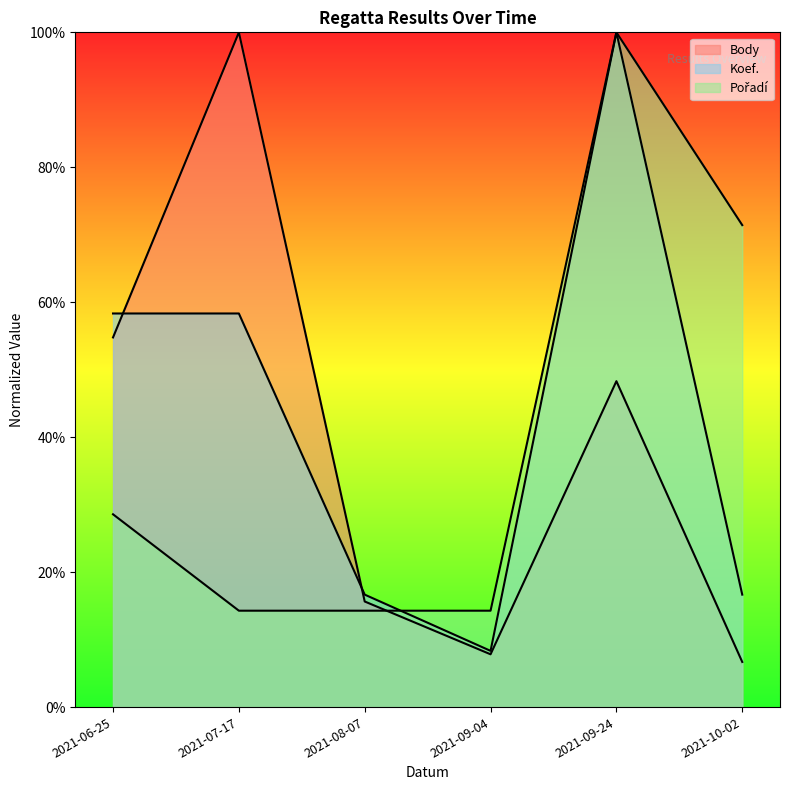

The value of Koef. at 2021-07-17 is 0.3. True or false?

False